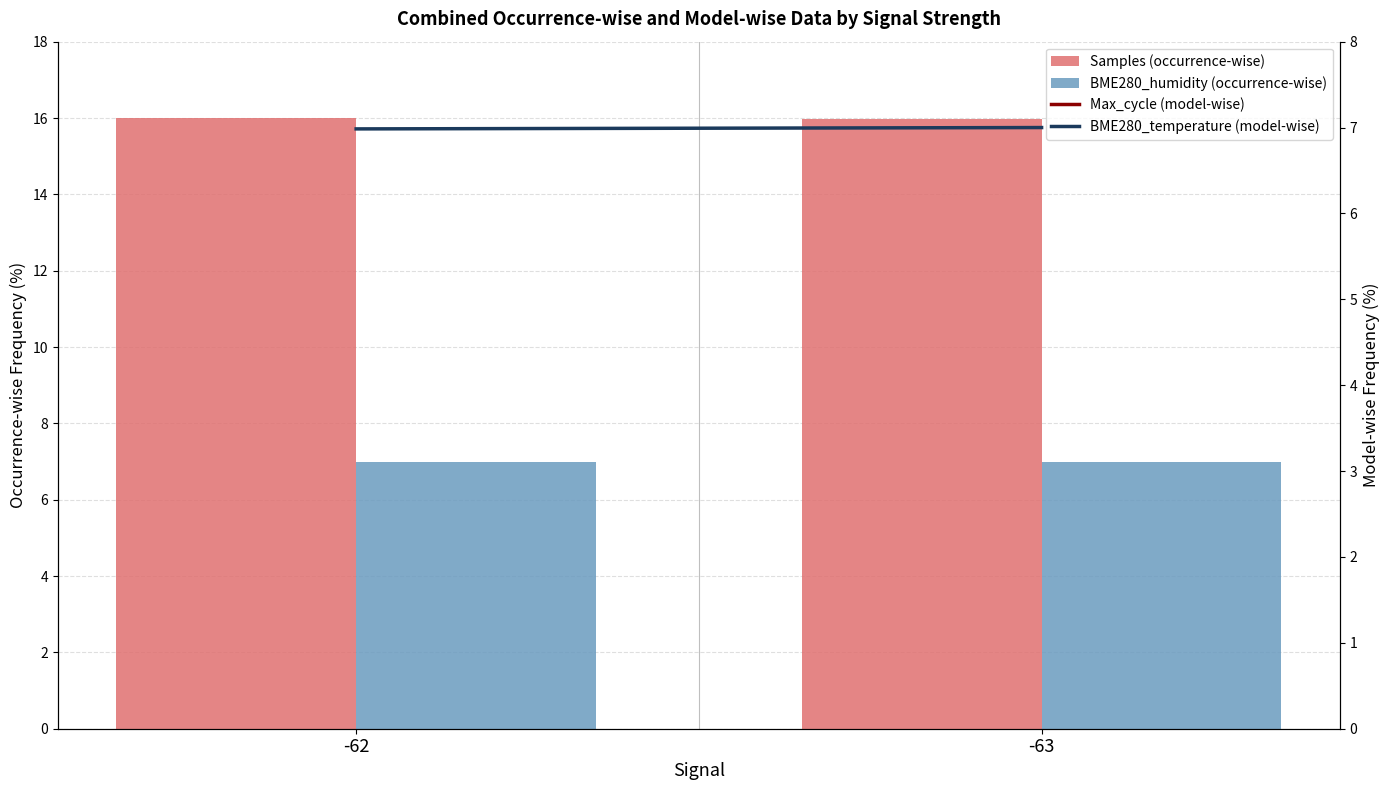

Where is Max_cycle (model-wise) nearest to the value 15?

-62